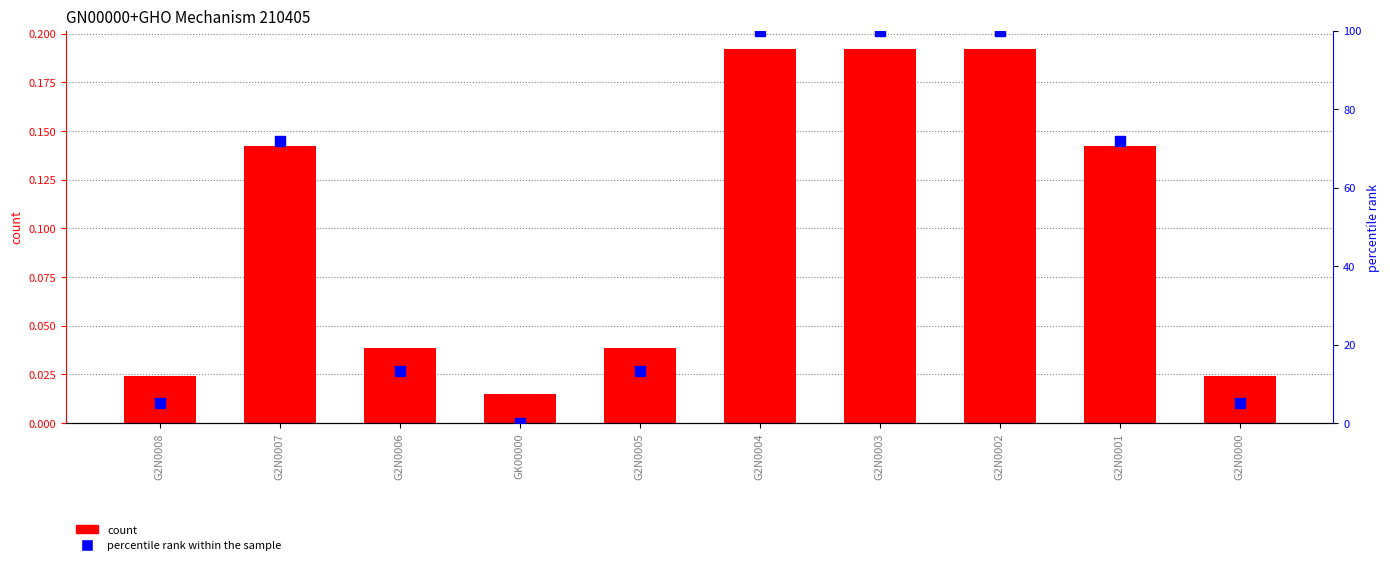

At how many categories does at least one series exceed 10?

7